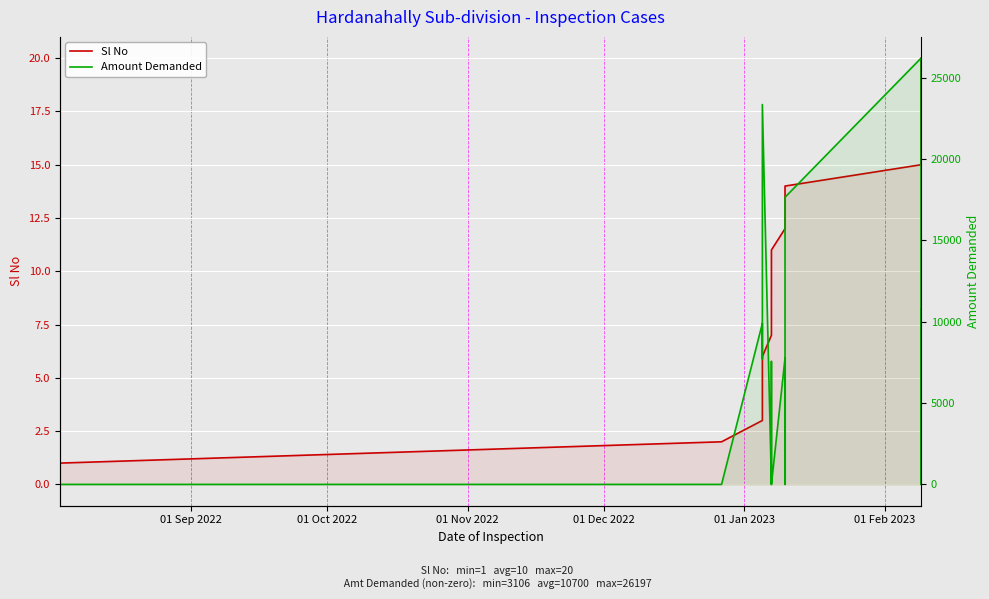

How many lines are shown in the chart?

2